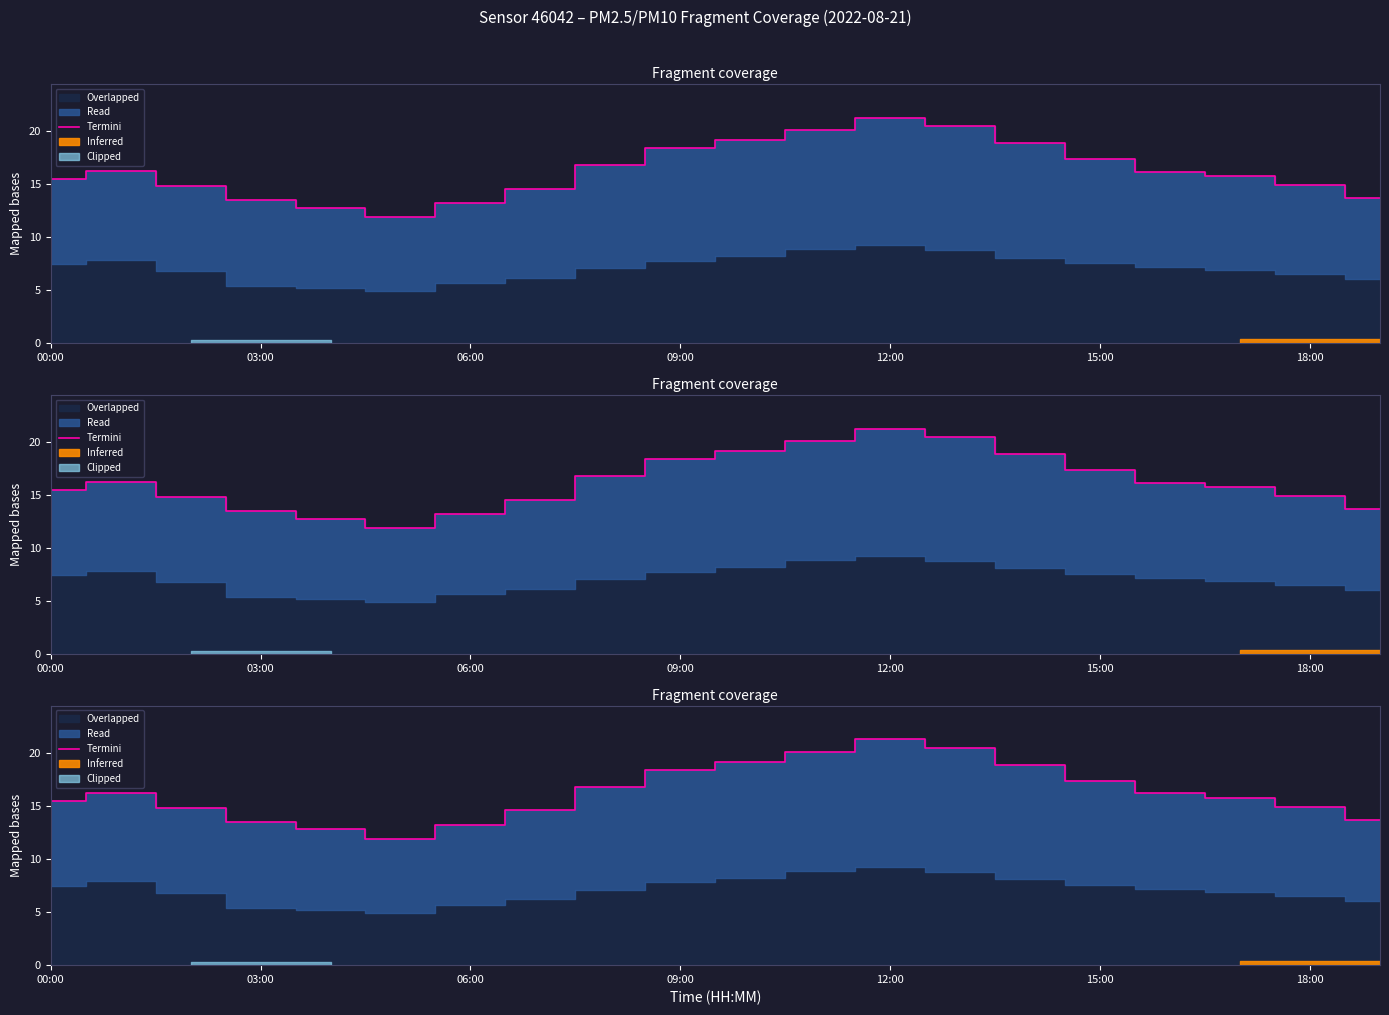

Reading left to right, extract all data points from this chart.

15.5	16.2	14.9	13.6	12.8	11.9	13.2	14.6	16.8	18.4	19.2	20.1	21.3	20.5	18.9	17.4	16.2	15.8	14.9	13.7